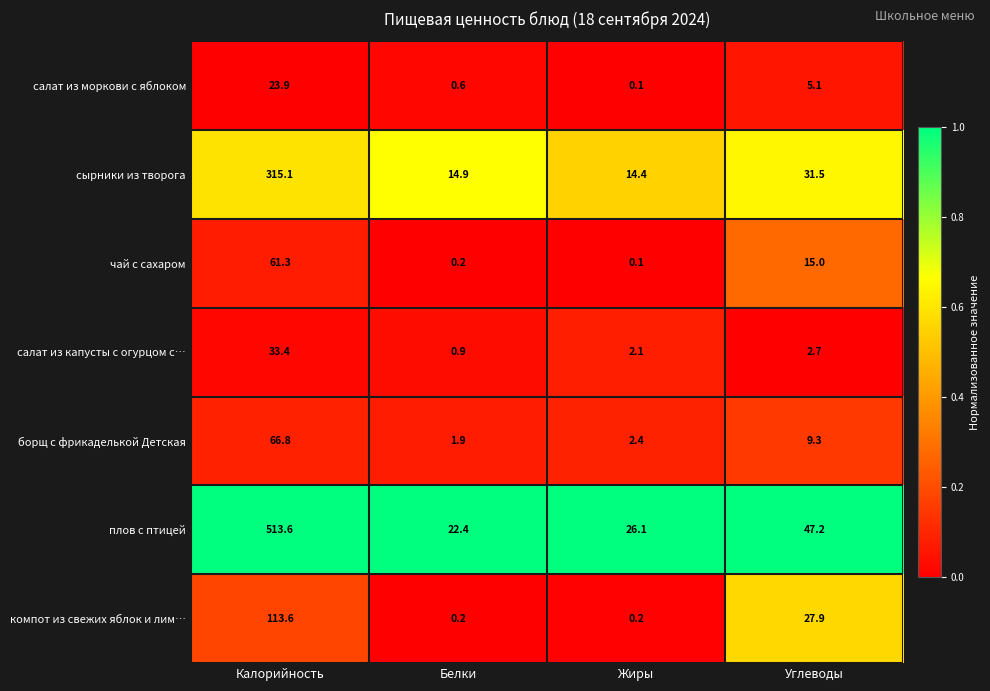

Is it true that борщ с фрикаделькой Детская equals 66.8 at Калорийность?

True